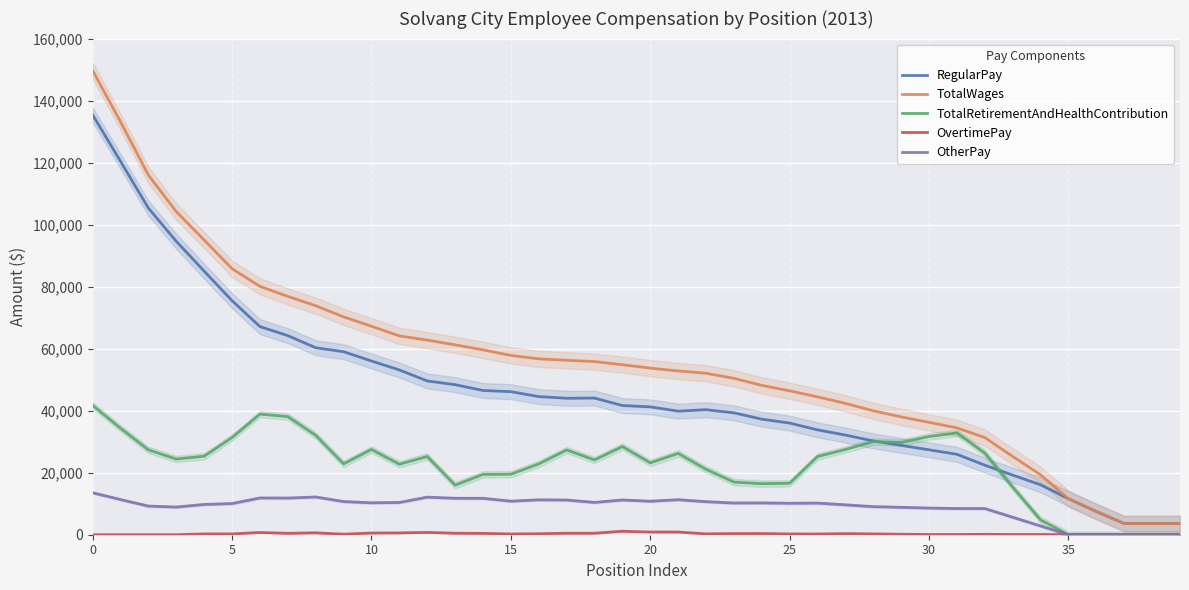

Which series has the widest spread of values?

TotalWages